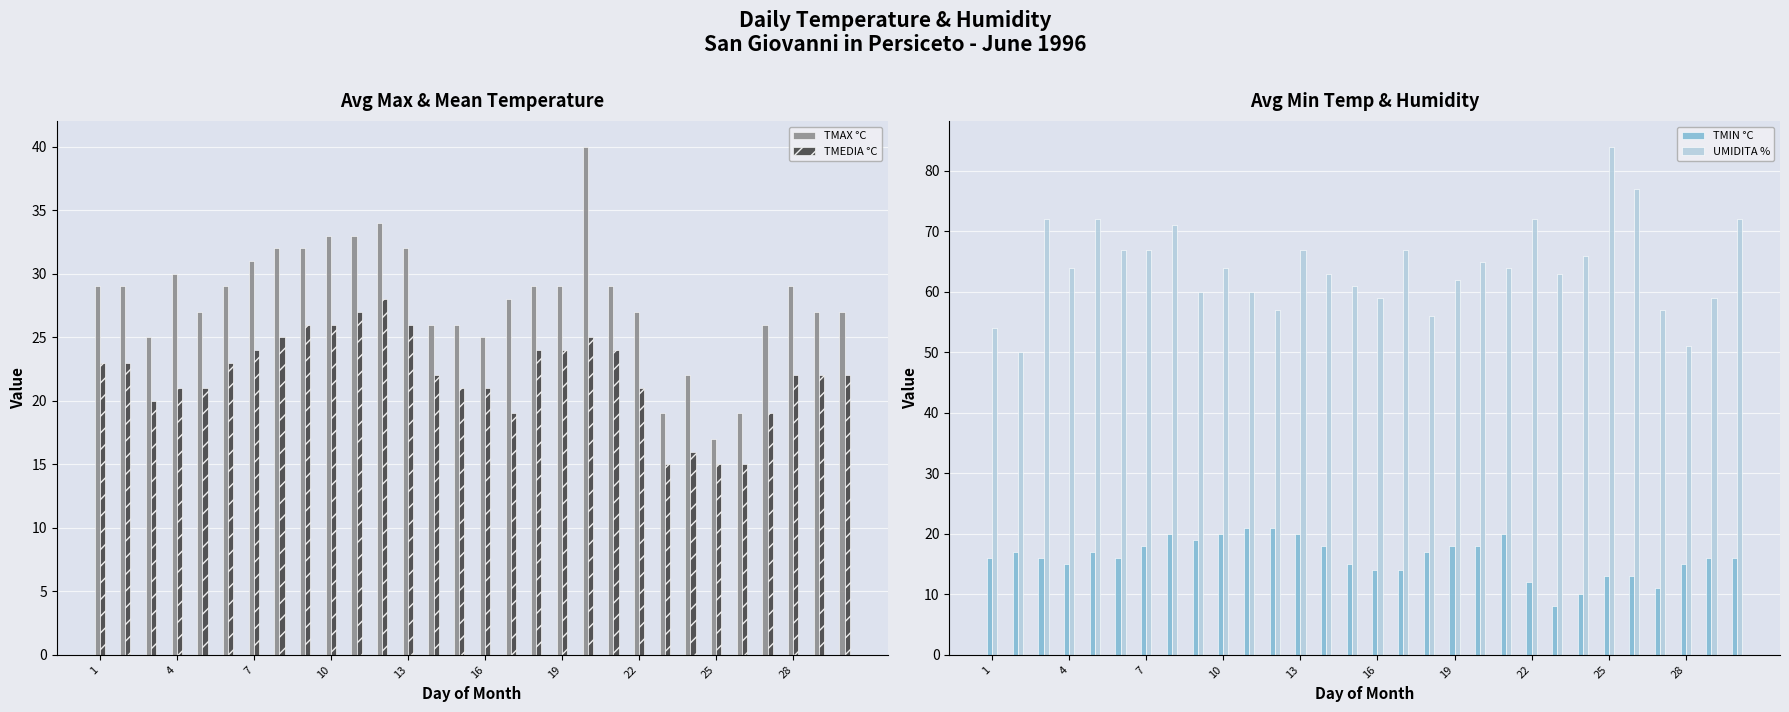

The value of TMEDIA °C at 28 is 22. True or false?

True